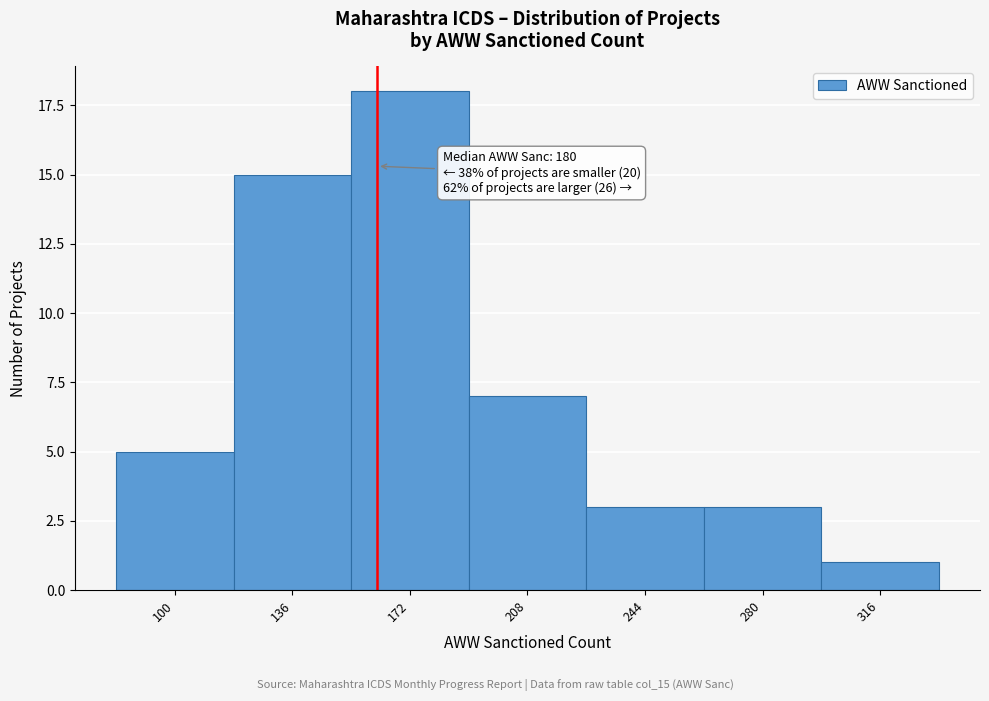

Reading right to left, transcribe all the data shown in this chart.

316=1	280=3	244=3	208=7	172=18	136=15	100=5